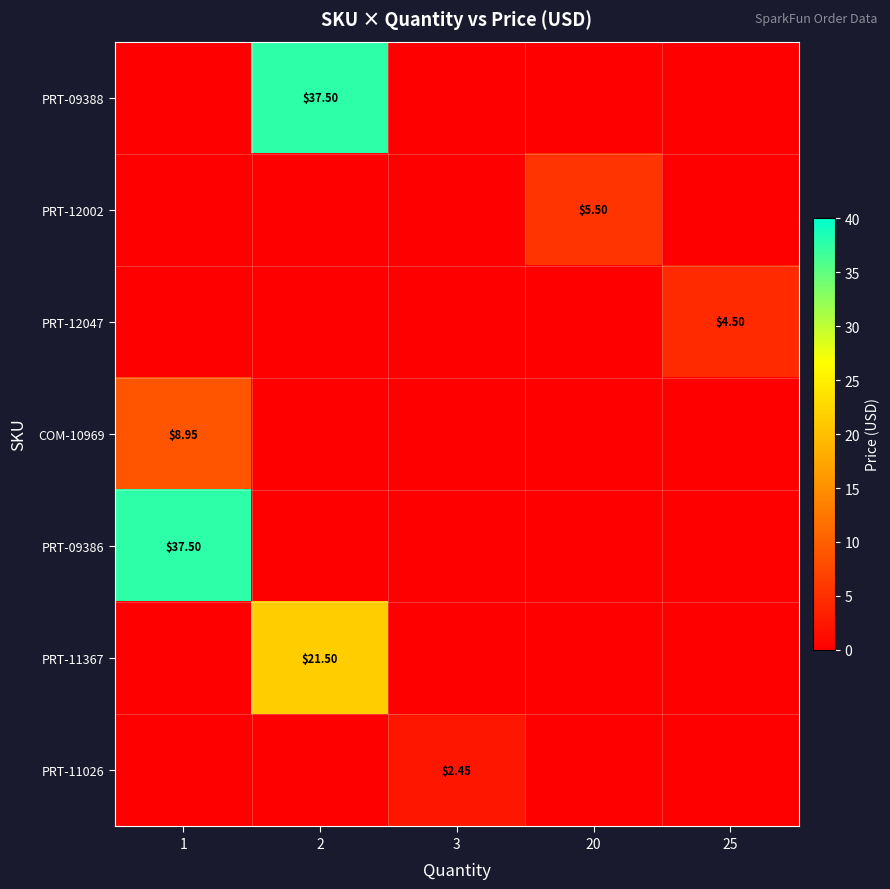

At which label is PRT-09388 closest to 18?

1